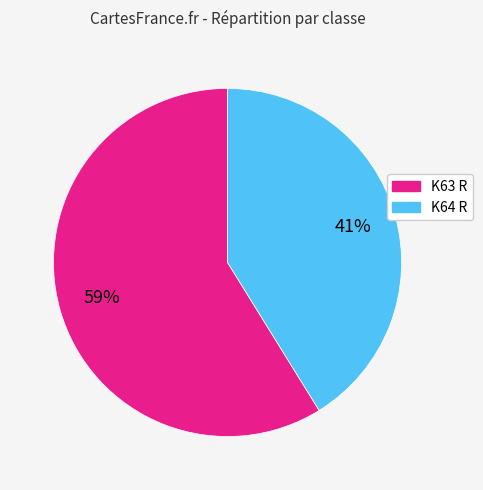

What is the majority slice?

K63 R